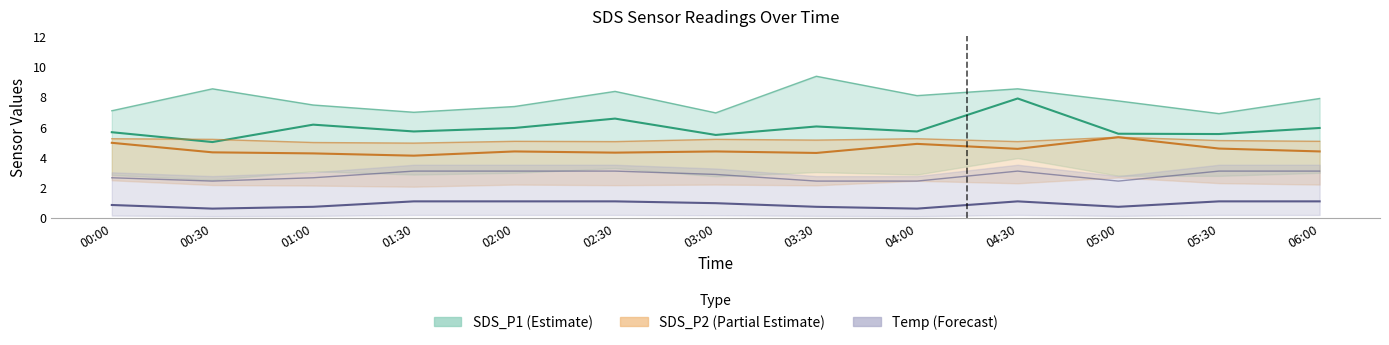

Between 01:30 and 04:30, which series saw the biggest shift?

SDS_P1